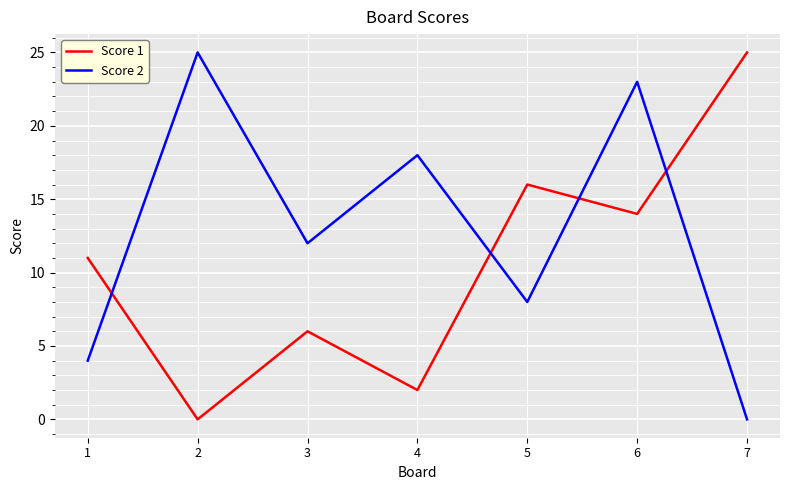

Which category has the highest value in the Score 1 series?

7